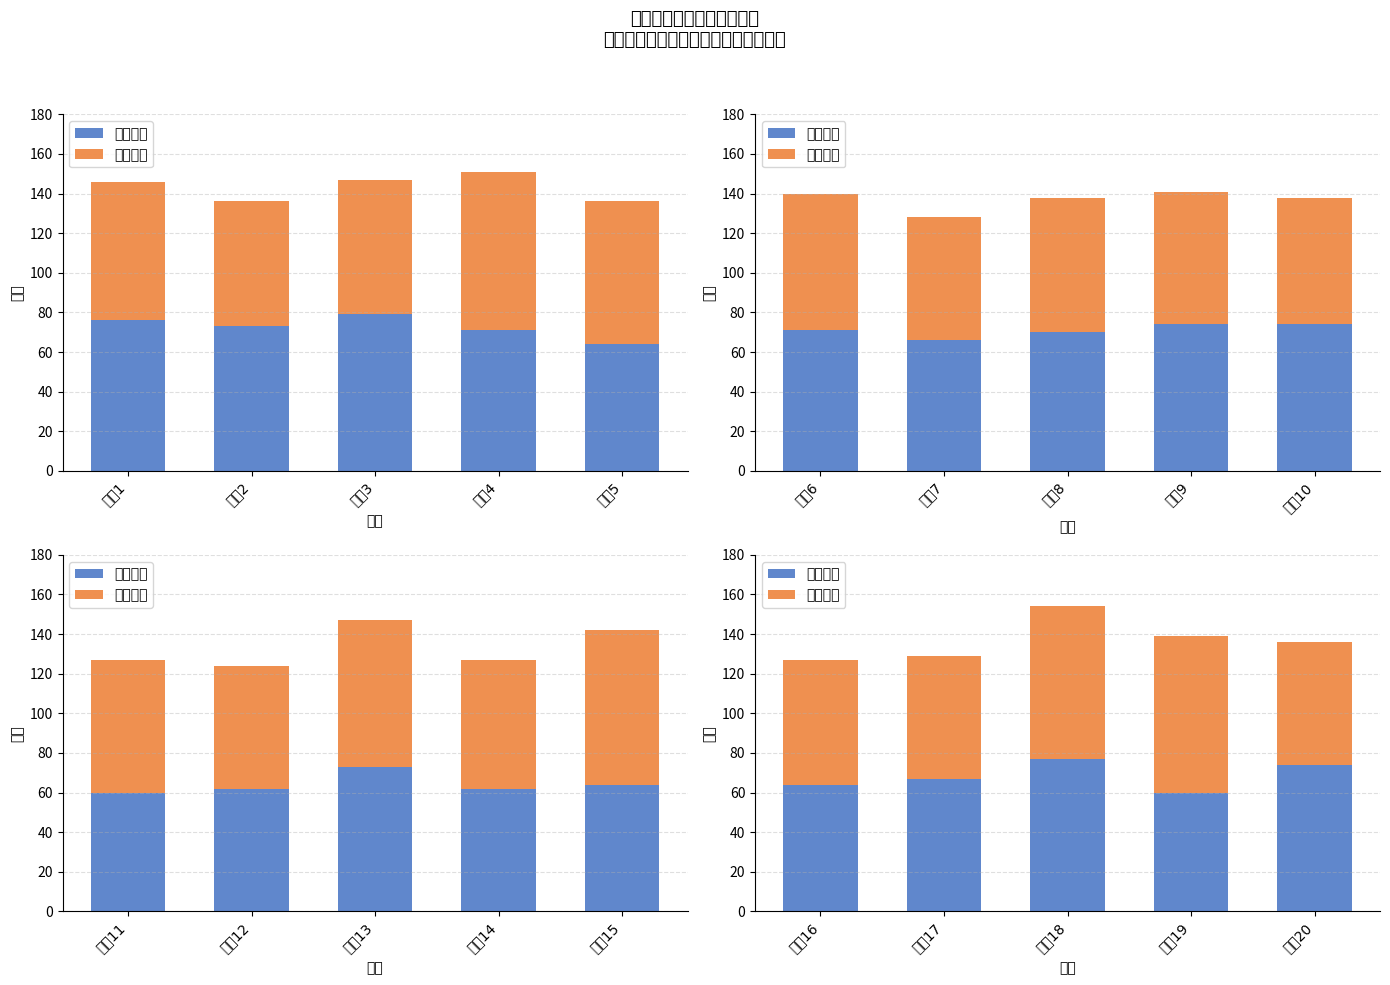

Is the value of 理论分数 at 学员20 greater than the value of 实操分数 at 学员17?

Yes